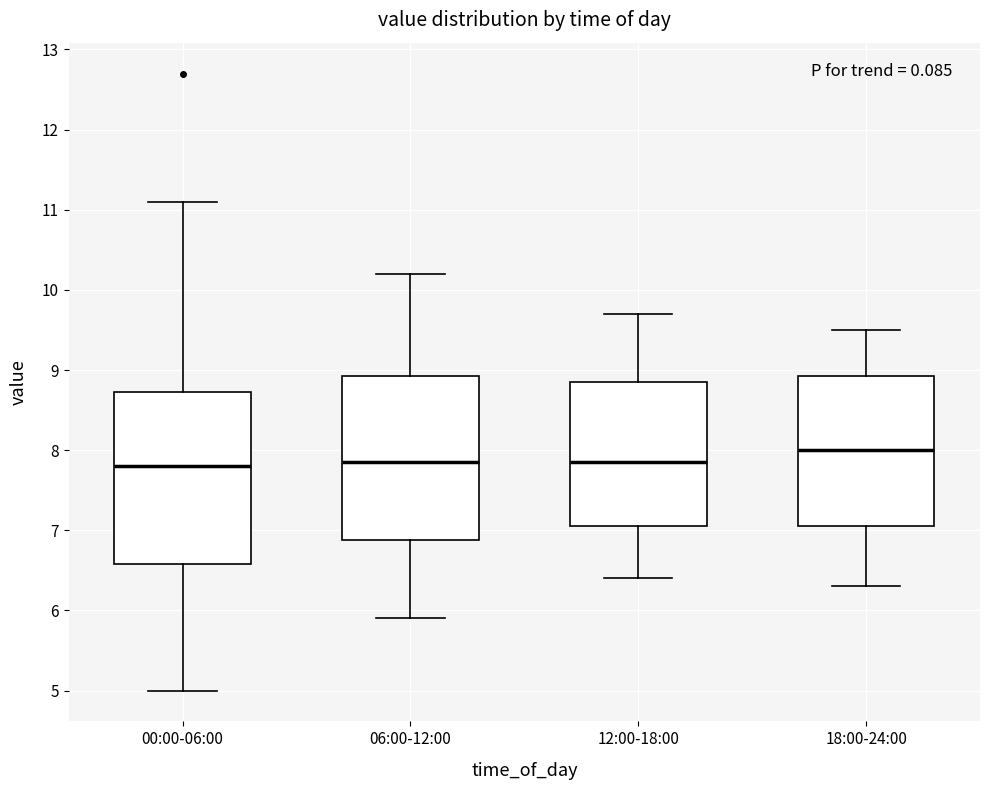

Reading left to right, read every box against the y-axis: the position of its median line, the range the box covers, and the ends of its whiskers. The values are not printed on the chart, so give them approximately, as read against the axis.

00:00-06:00: median 7.8, box 6.6 to 8.7, whiskers 5.0 to 11.1
06:00-12:00: median 7.9, box 6.9 to 8.9, whiskers 5.9 to 10.2
12:00-18:00: median 7.9, box 7.1 to 8.9, whiskers 6.4 to 9.7
18:00-24:00: median 8.0, box 7.1 to 8.9, whiskers 6.3 to 9.5